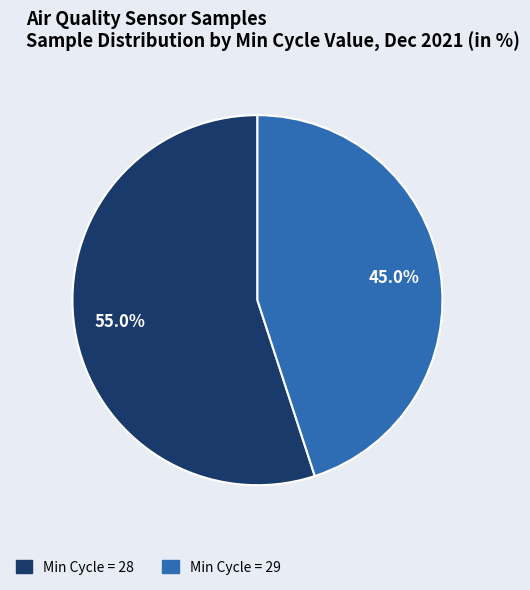

Is there a majority slice in this chart?

Yes